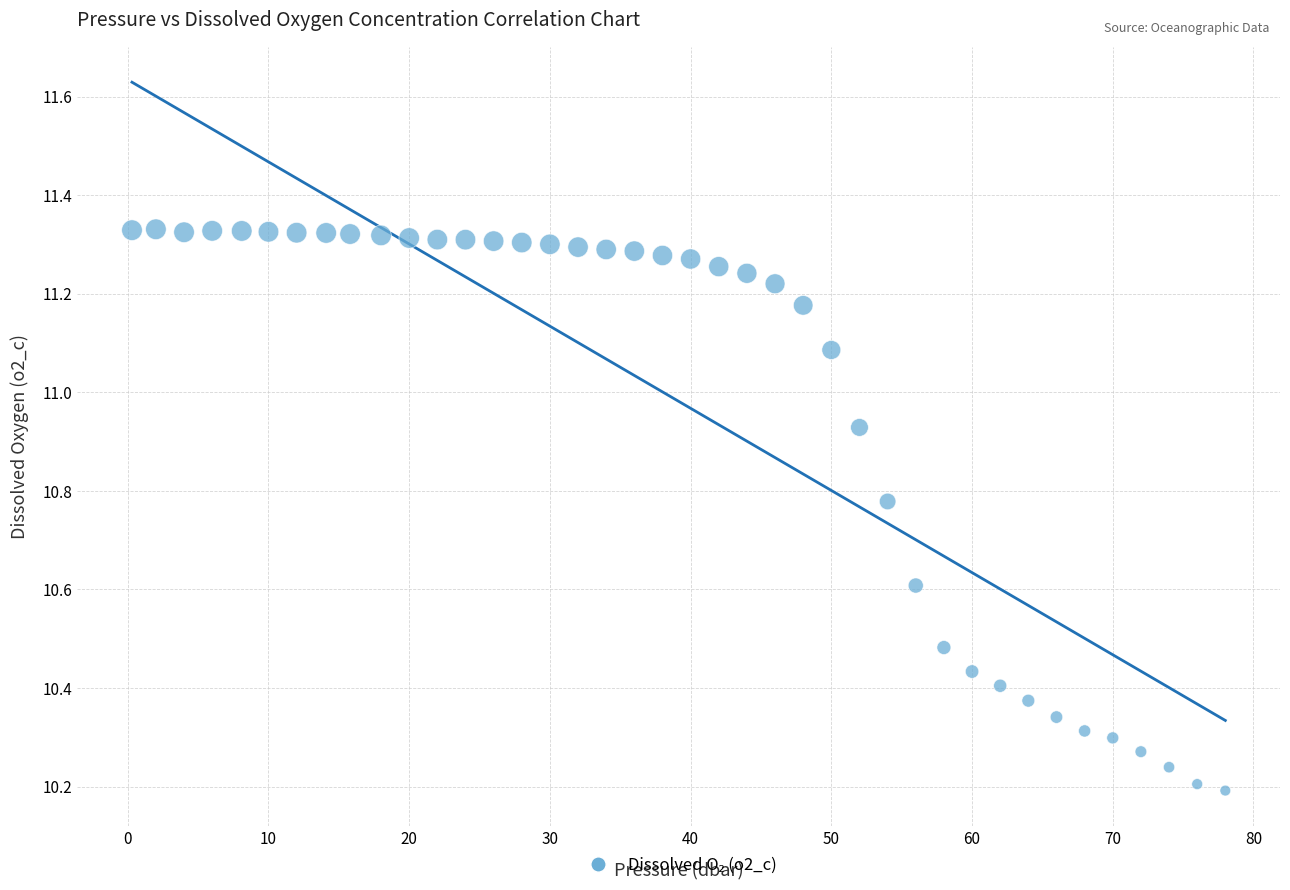

What is the range of Y values (max minus min)?

1.1